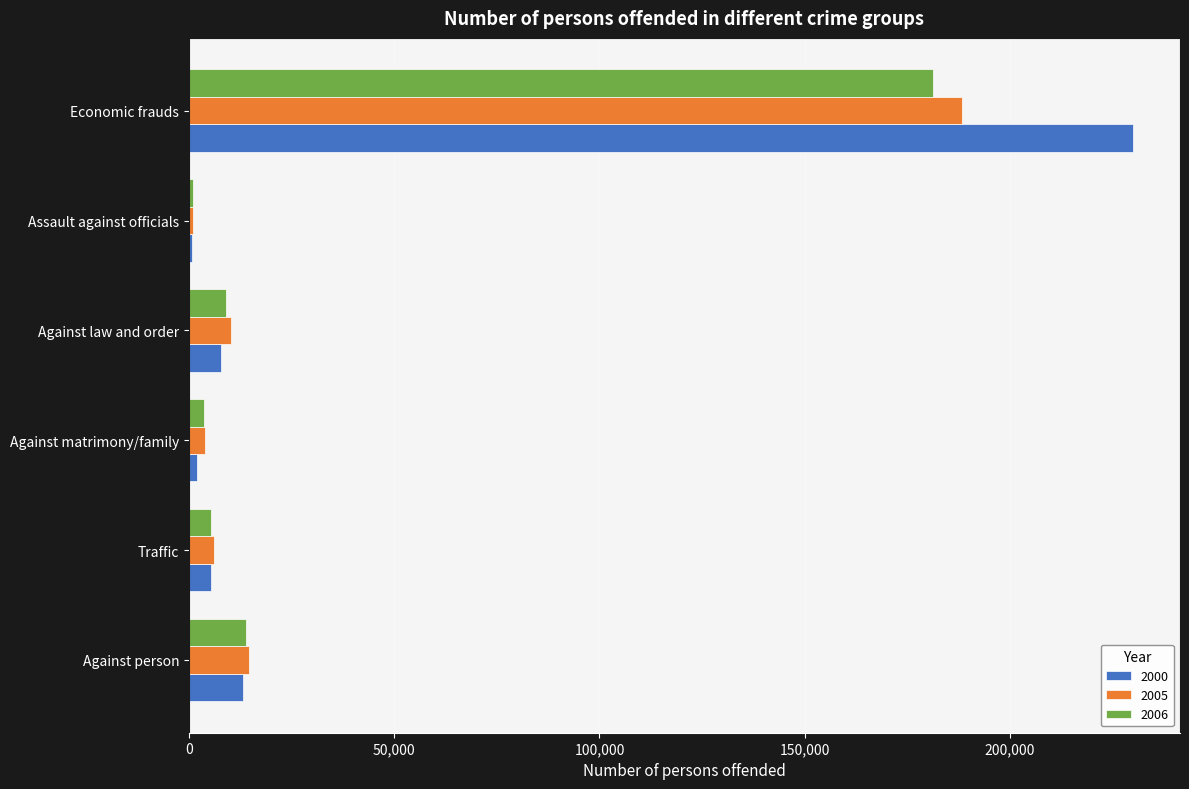

How many values in the 2000 series are below 7776?

3